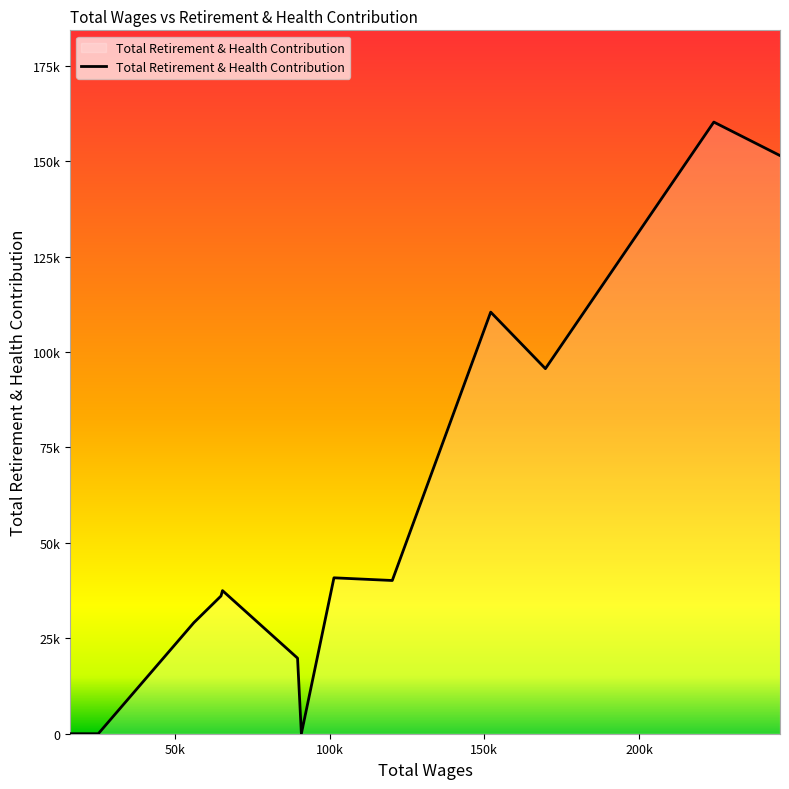

Does the chart have visible grid lines?

No